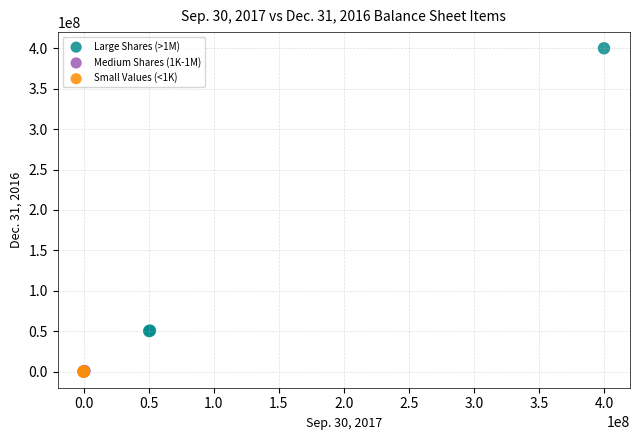

Which series contains the highest Y value?

Large Shares (>1M)